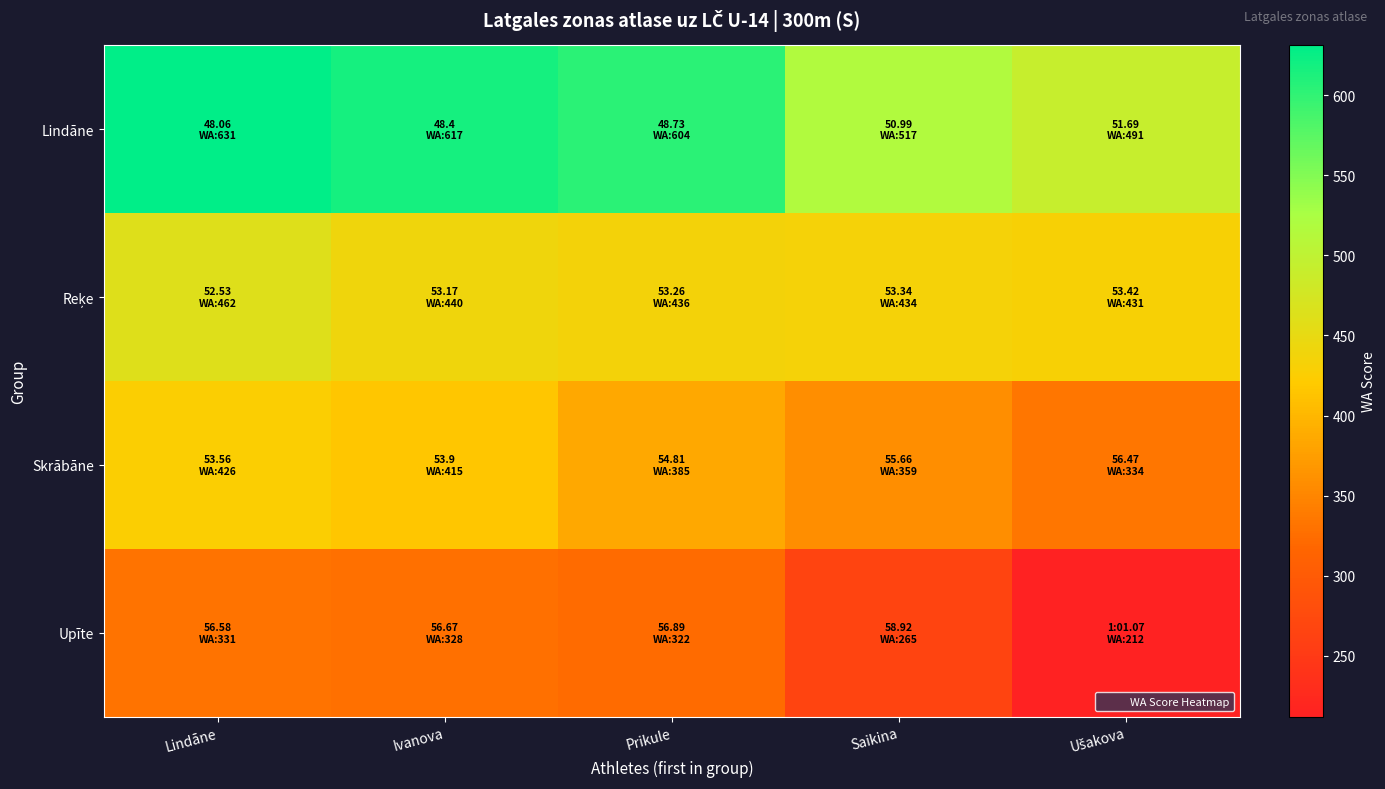

List the series in order of their peak value, lowest first.

Upīte, Skrābāne, Reķe, Lindāne